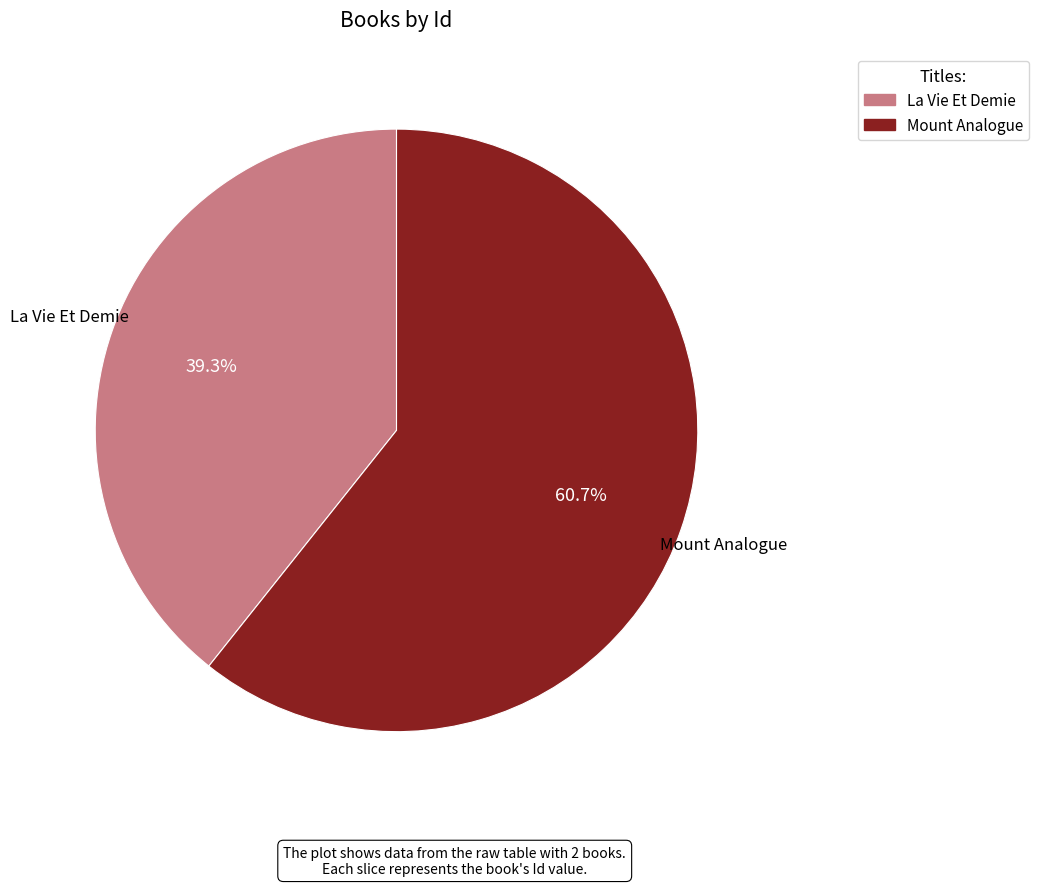

To the nearest percent, what portion does La Vie Et Demie represent?

39%